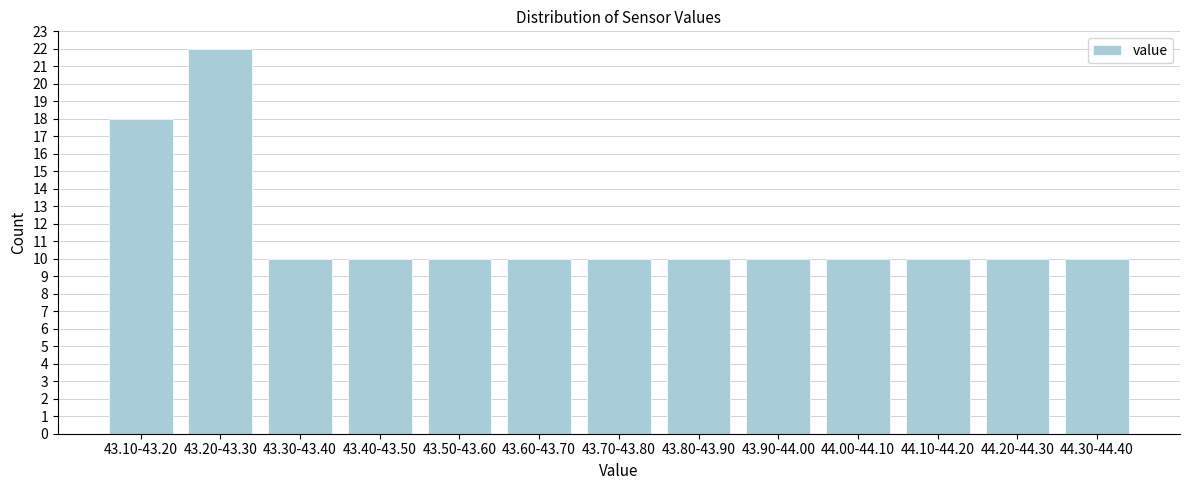

Reading left to right, list all the values displayed in this chart.

43.10-43.20=18	43.20-43.30=22	43.30-43.40=10	43.40-43.50=10	43.50-43.60=10	43.60-43.70=10	43.70-43.80=10	43.80-43.90=10	43.90-44.00=10	44.00-44.10=10	44.10-44.20=10	44.20-44.30=10	44.30-44.40=10